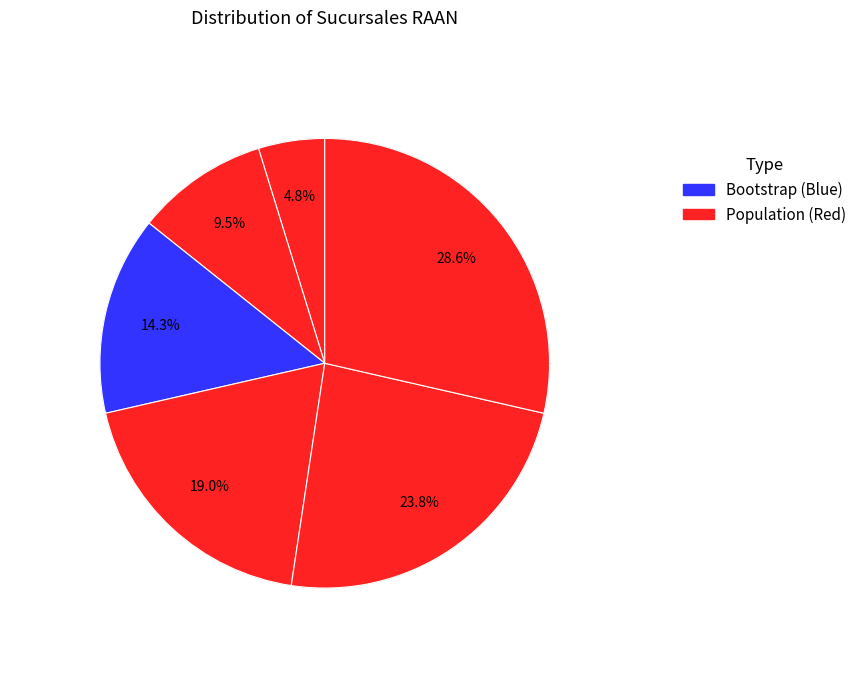

To the nearest percent, what is the average slice percentage?

17%